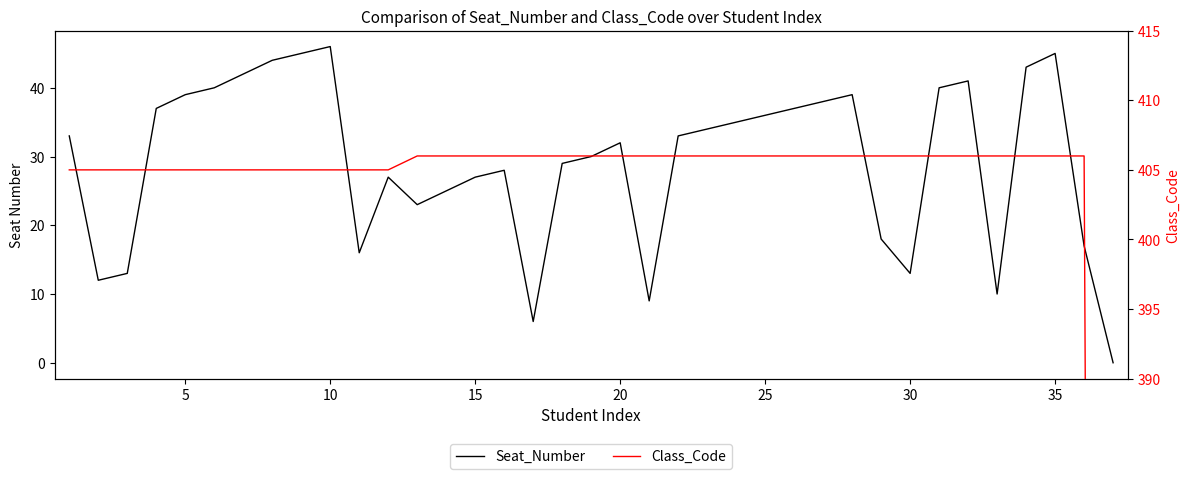

What is the maximum value shown in the chart?

406